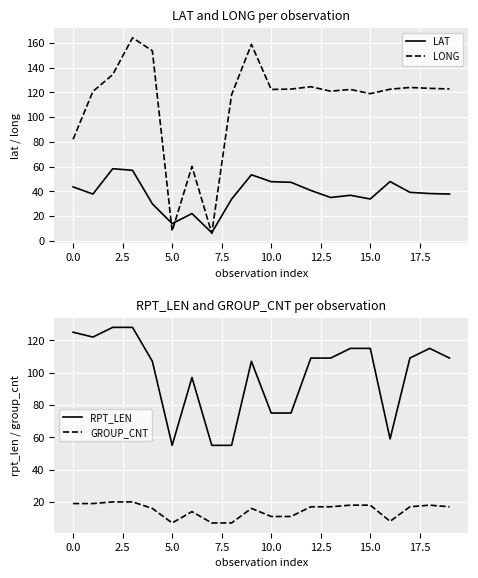

How many values in the LAT series exceed 38?

10